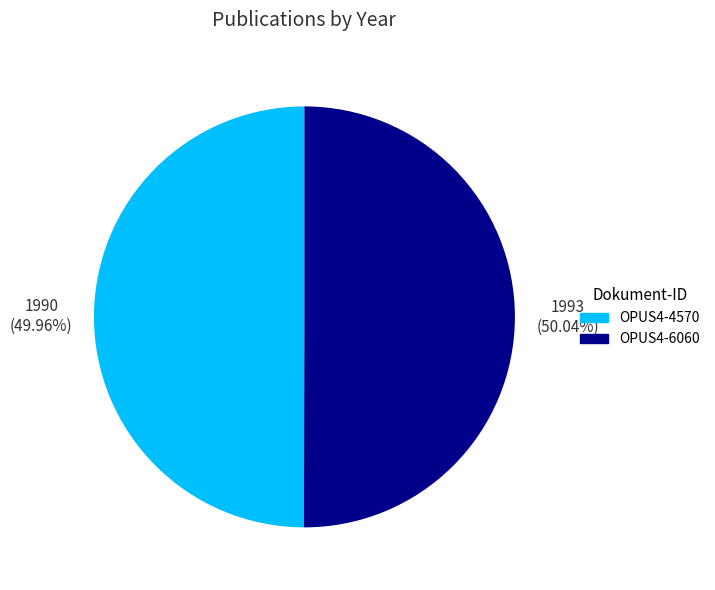

How much of the chart is everything except OPUS4-4570?

50.0%